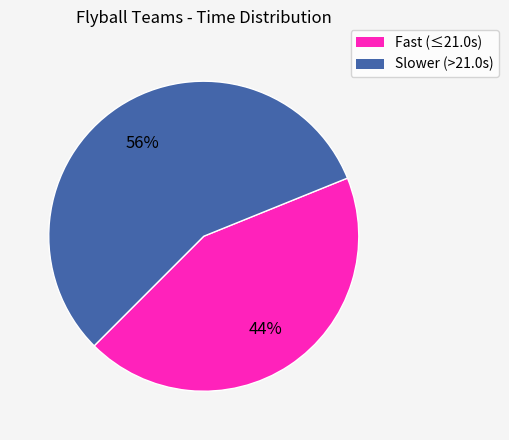

To the nearest percent, what is the average slice percentage?

50%